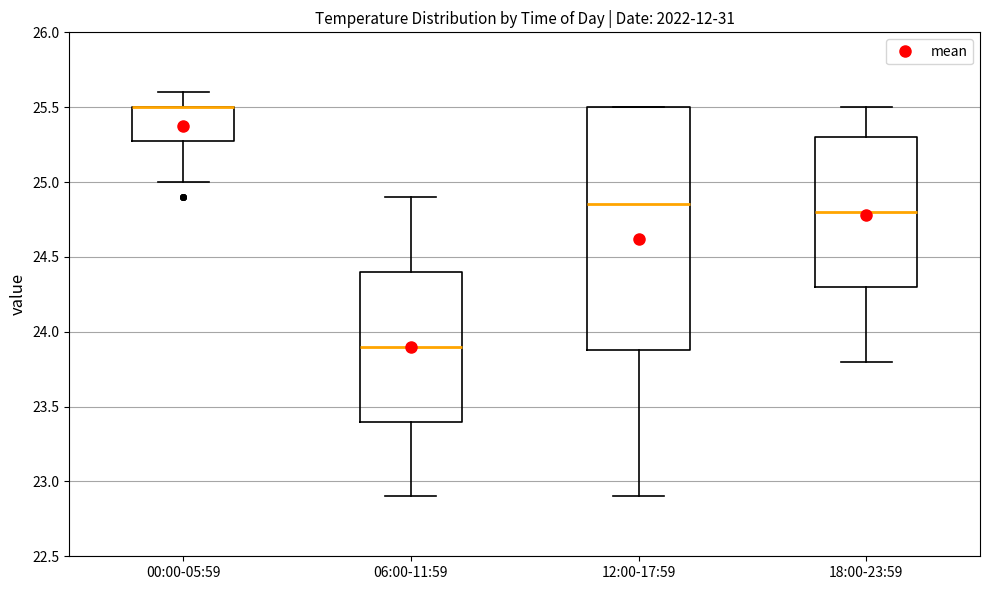

Where is the lower edge of the box for 06:00-11:59 on the y-axis? The values are not printed on the chart, so give them approximately, as read against the axis.

23.40